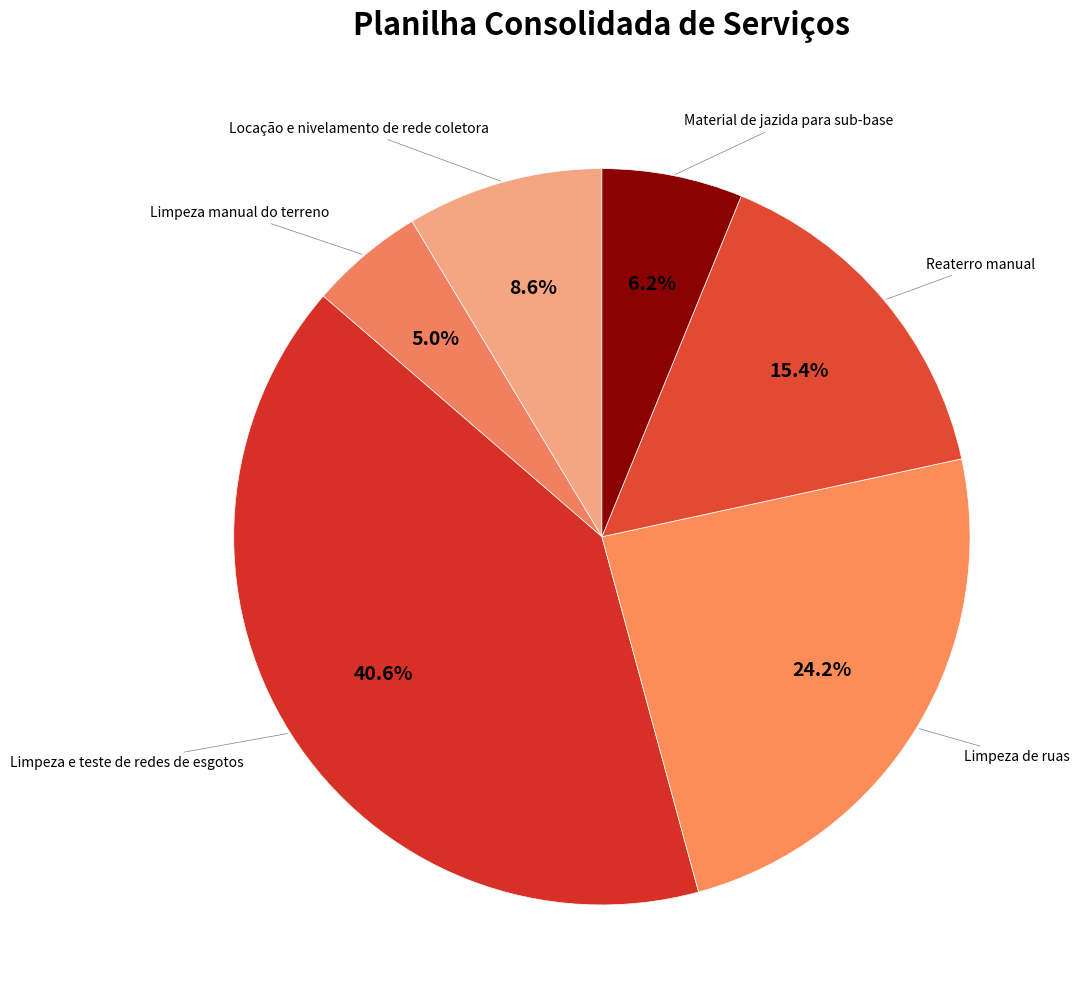

What is the largest slice in the pie chart?

Limpeza e teste de redes de esgotos